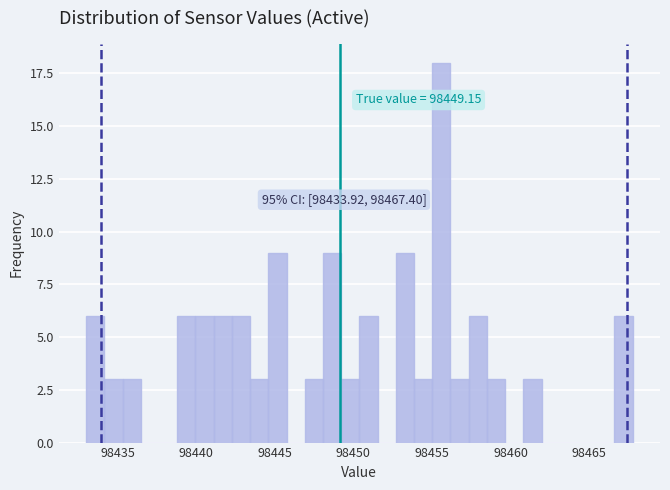

Around what value on the x-axis is the tallest bar? Give the approximate position of its centre, as read against the axis.

98455.5